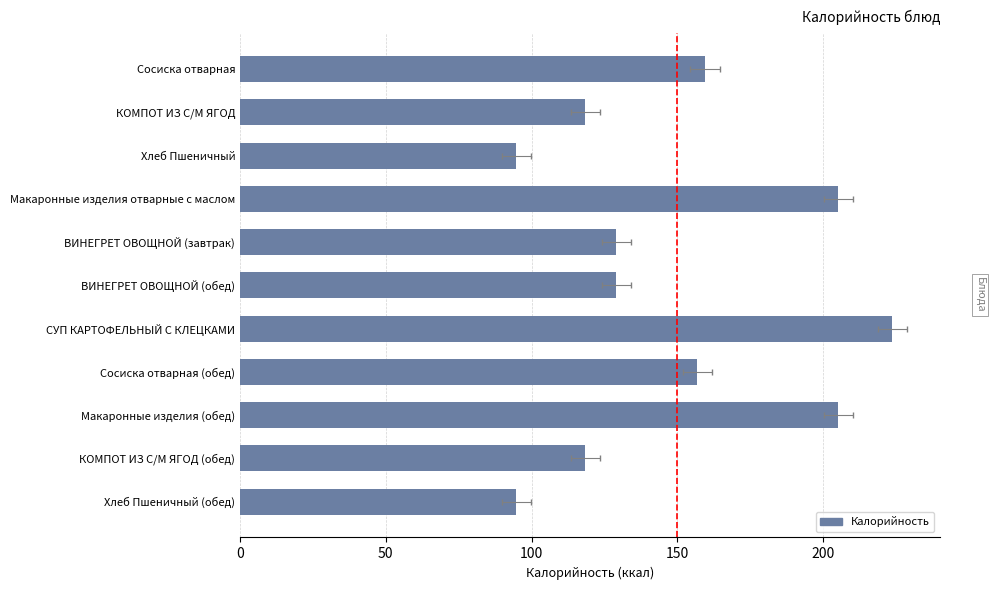

Which has a higher value, ВИНЕГРЕТ ОВОЩНОЙ (завтрак) or СУП КАРТОФЕЛЬНЫЙ С КЛЕЦКАМИ?

СУП КАРТОФЕЛЬНЫЙ С КЛЕЦКАМИ